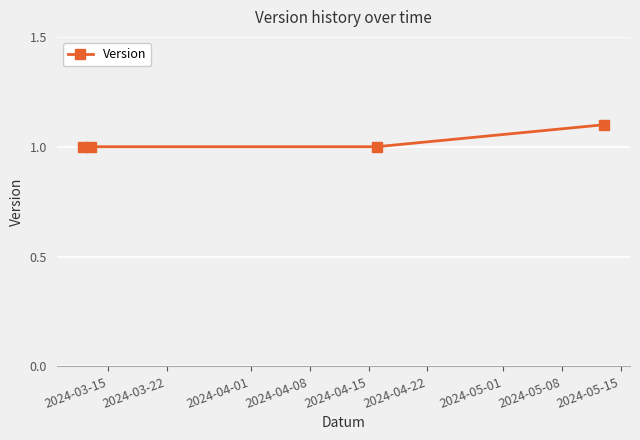

True or false: the data has more than 1 interior local peaks.

False